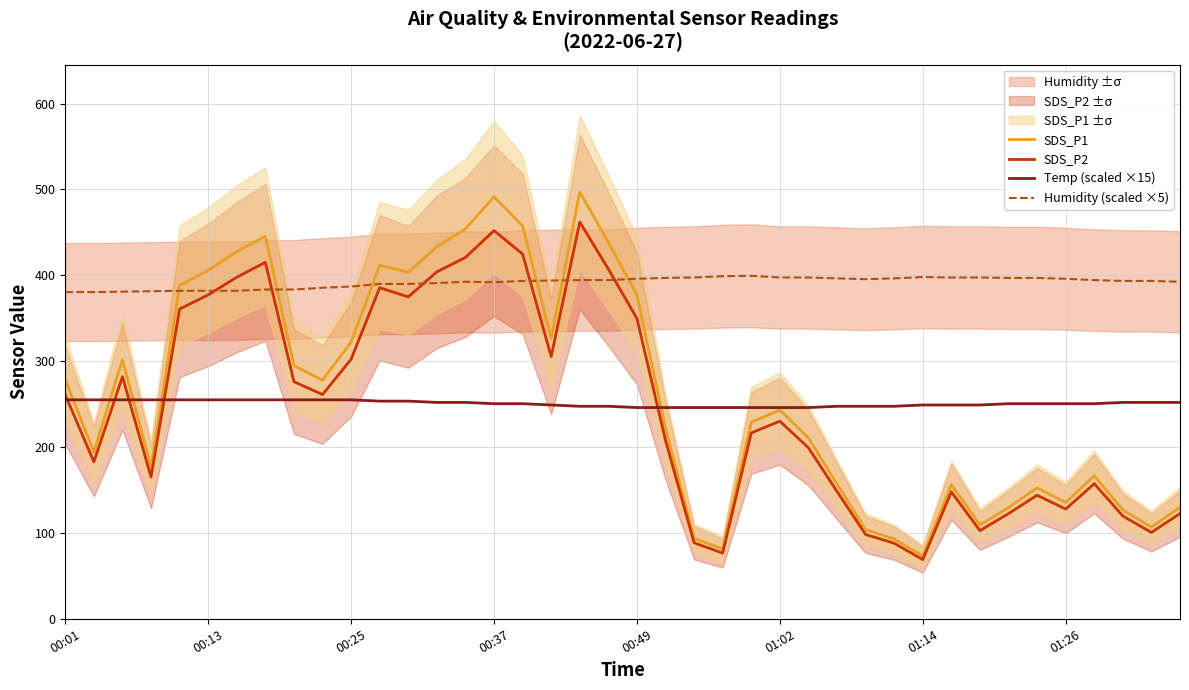

How many interior local valleys does the SDS_P2 series have?

10